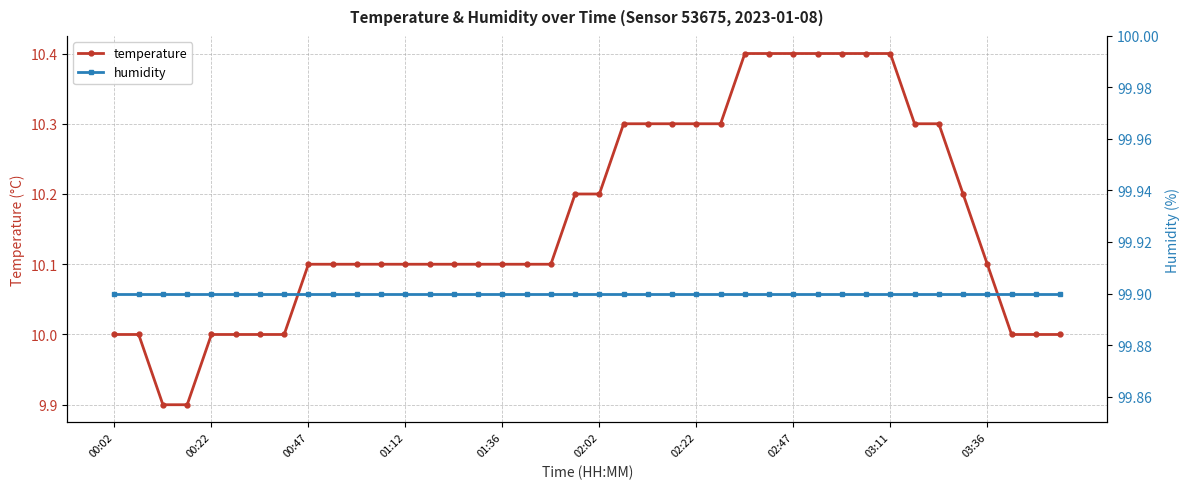

Count the number of data series in this chart.

2